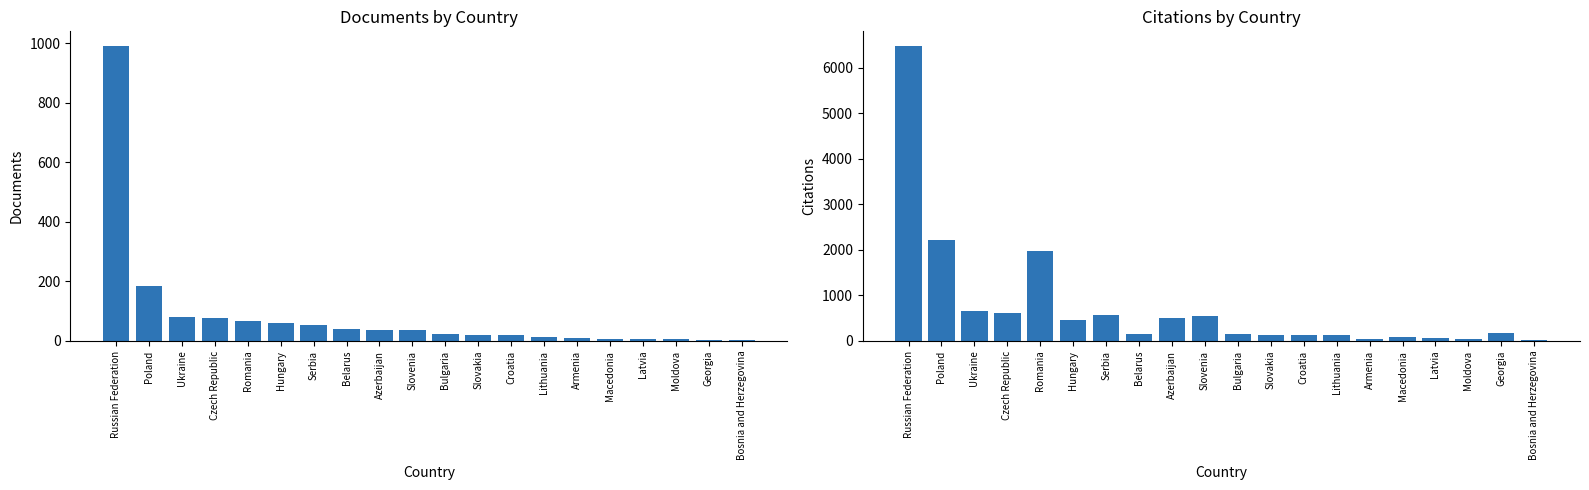

What is the lowest value of the Documents series?

4